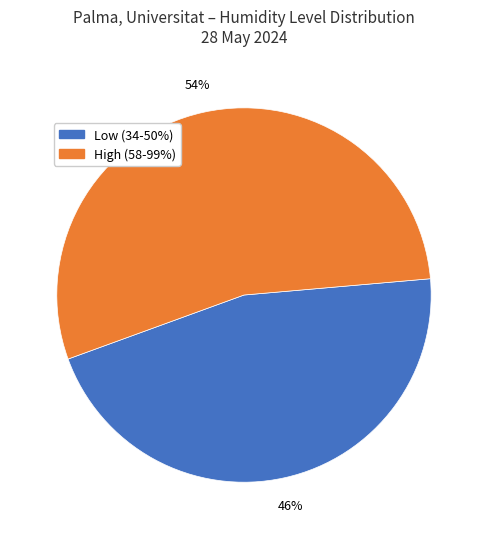

To the nearest percent, what is the difference between the largest and smallest slice percentages?

8%